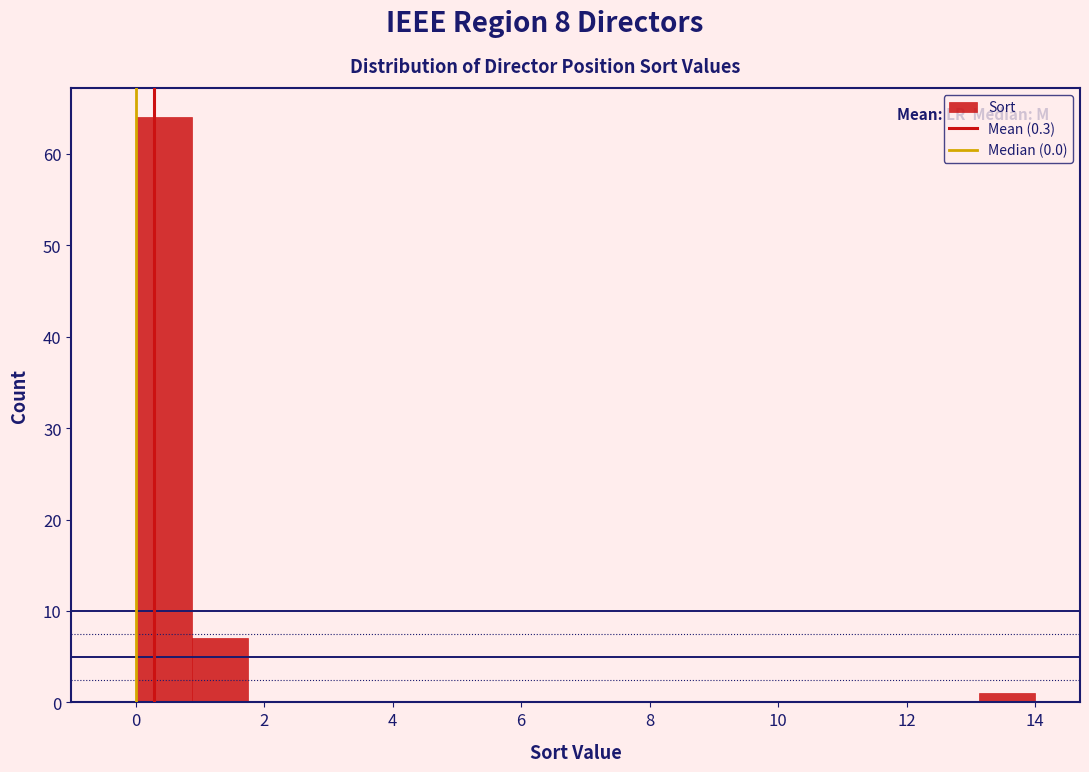

Reading left to right, transcribe this chart: for each bar, give the range it covers on the x-axis and its height. Neither the bar edges nor the heights are printed on the chart, so give them approximately, as read against the axes.

0.0 to 0.8: 64
0.8 to 1.8: 7
1.8 to 2.6: 0
2.6 to 3.6: 0
3.6 to 4.4: 0
4.4 to 5.2: 0
5.2 to 6.2: 0
6.2 to 7.0: 0
7.0 to 7.8: 0
7.8 to 8.8: 0
8.8 to 9.6: 0
9.6 to 10.6: 0
10.6 to 11.4: 0
11.4 to 12.2: 0
12.2 to 13.2: 0
13.2 to 14.0: 1